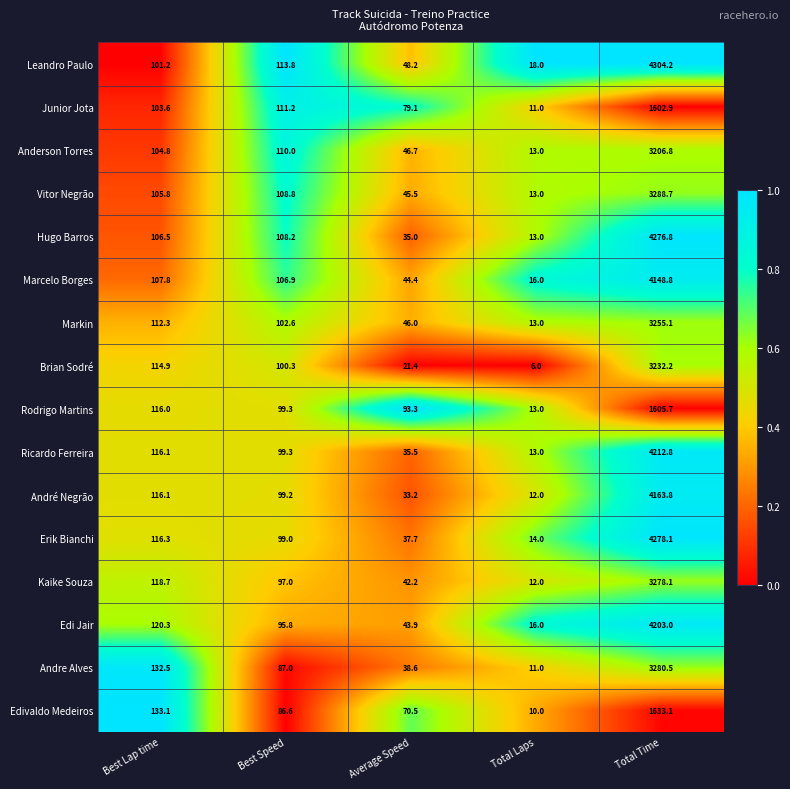

Which series has the largest total across all categories?

Leandro Paulo